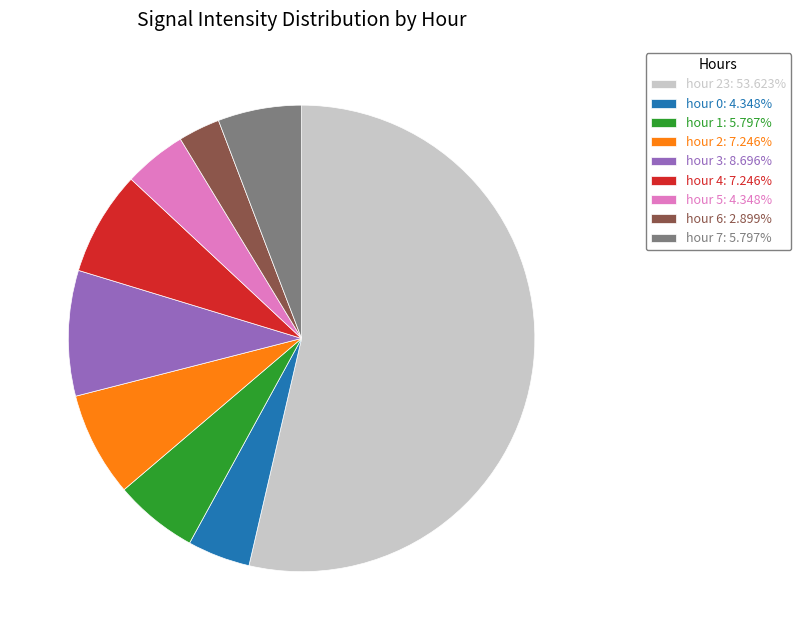

Approximately how many times larger is the value at hour 23: 53.623% compared to hour 1: 5.797%?

9.2